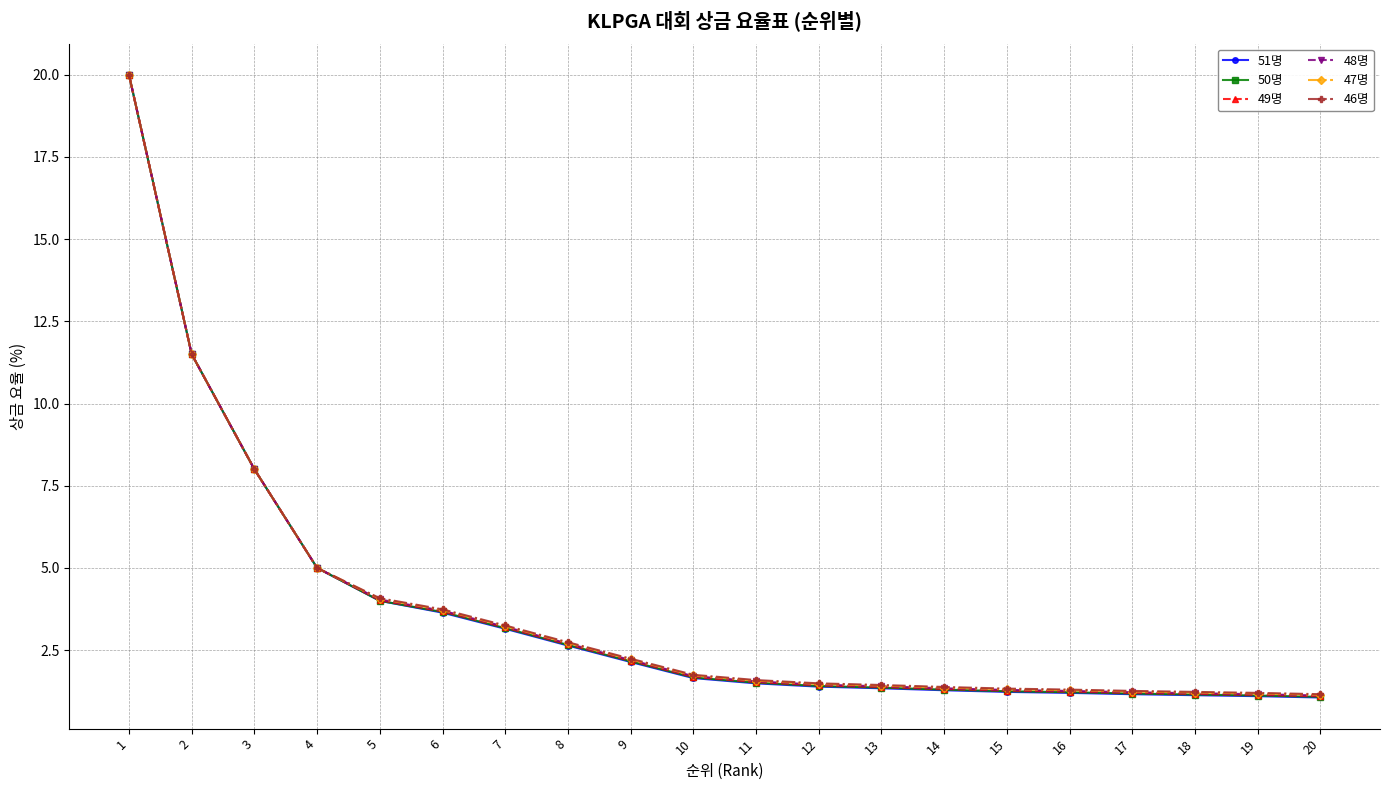

True or false: 46명 has a value of 0.3 at 15.

False